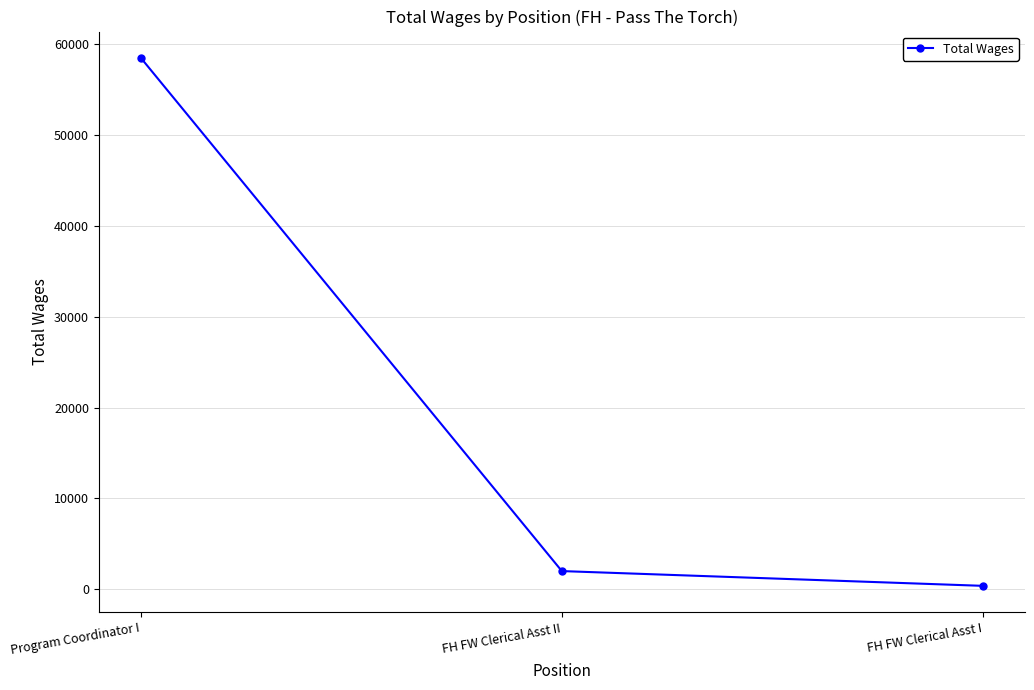

Reading left to right, extract all data points from this chart.

58514	1988	362